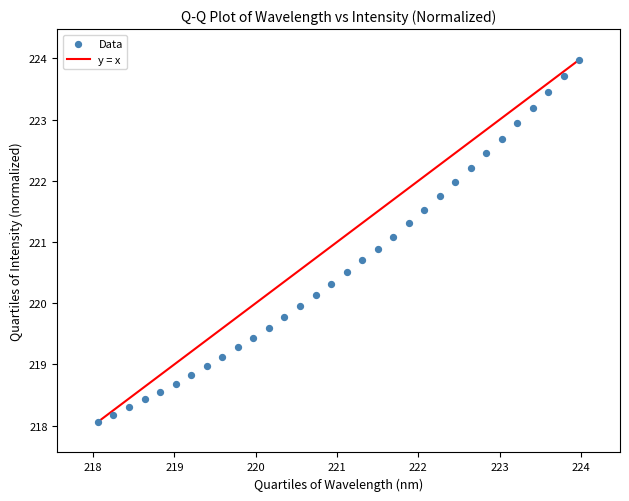

What is the range of X values (max minus min)?

5.9